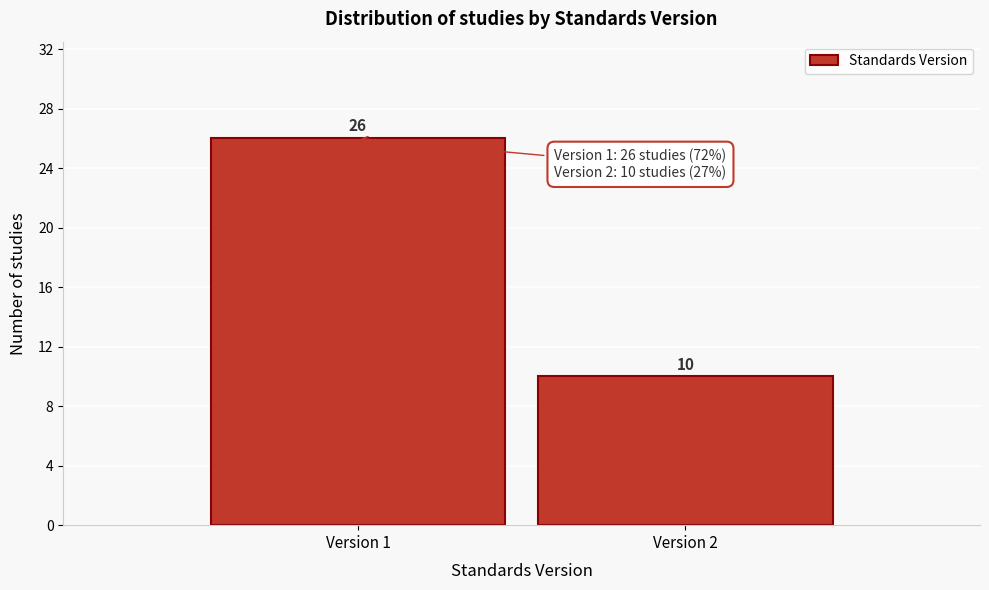

Reading left to right, what are all the values shown in this chart?

Version 1=26	Version 2=10